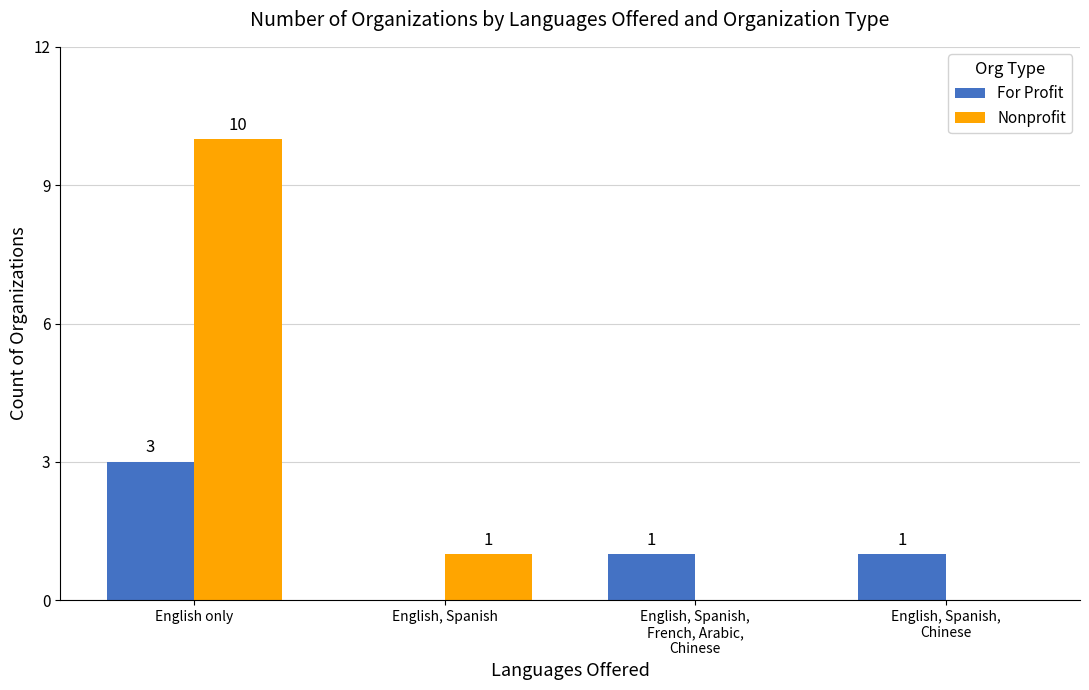

Reading right to left, transcribe all the data shown in this chart.

For Profit: 1	1	0	3
Nonprofit: 0	0	1	10